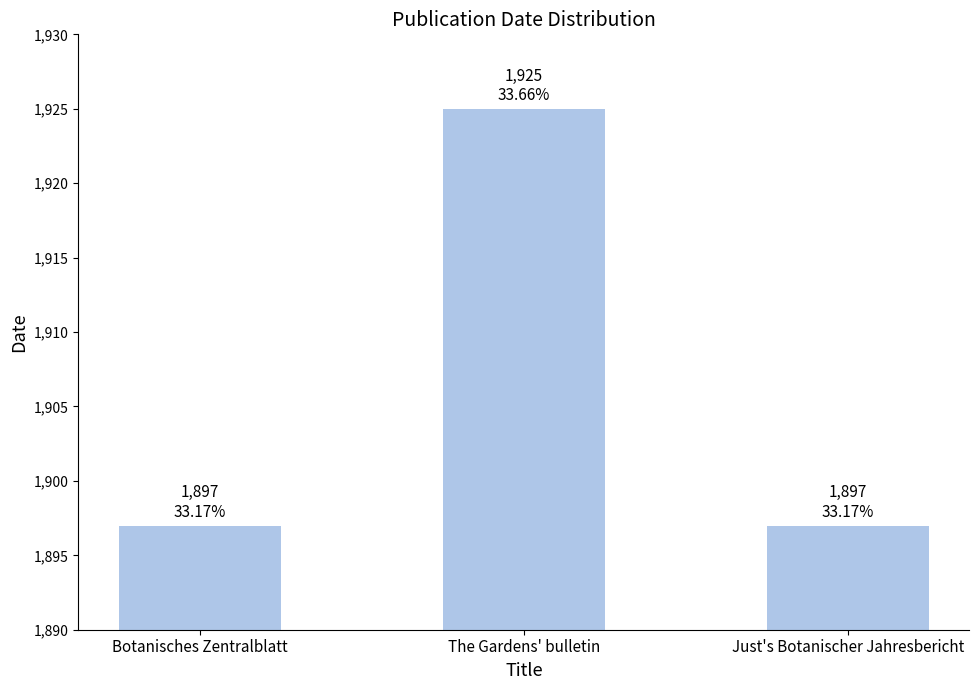

What is the change in value from Botanisches Zentralblatt to The Gardens' bulletin?

+28